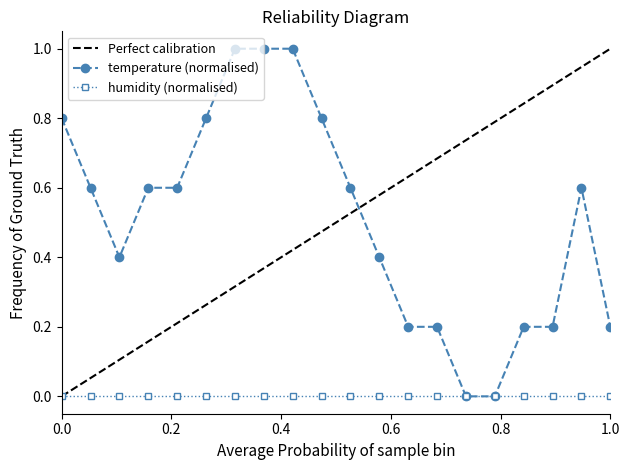

True or false: temperature (normalised) has more than 0 interior local peaks.

True